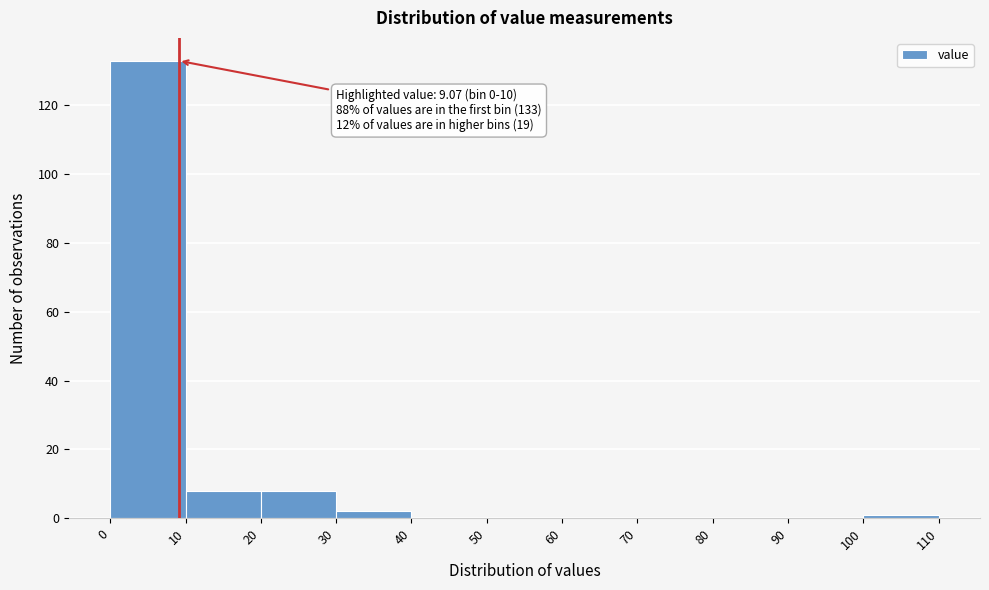

Over which range of the x-axis is the bar tallest?

0 to 10